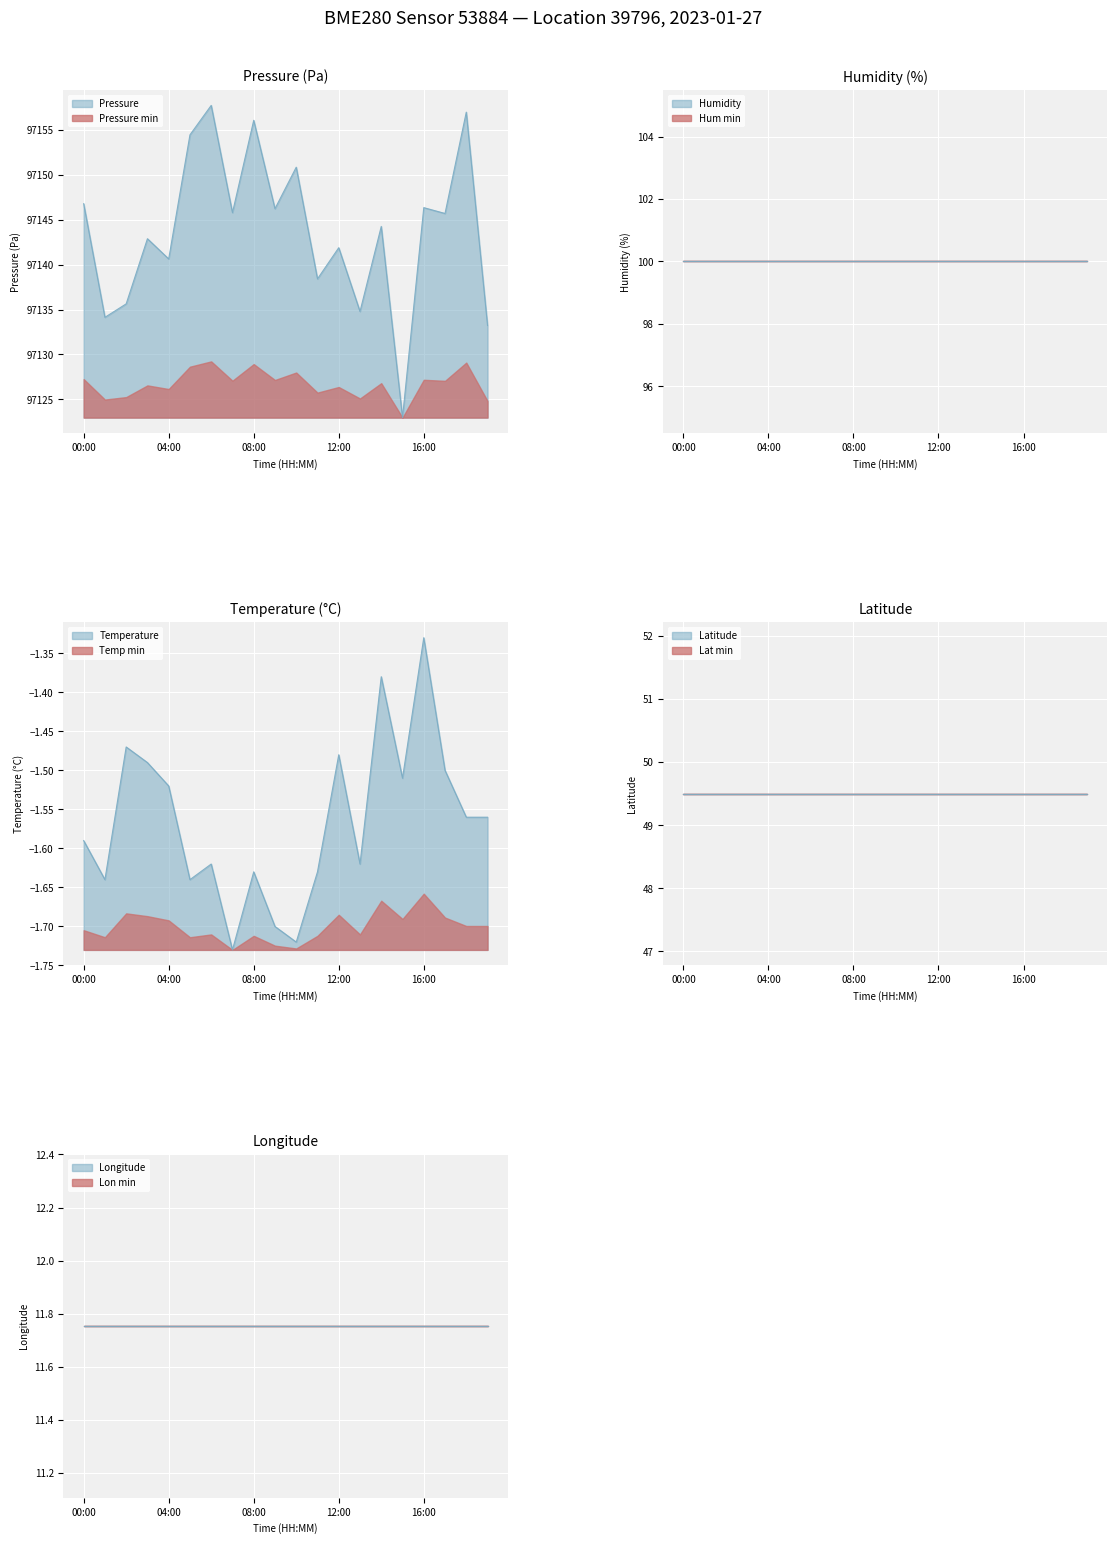

Where is temperature nearest to the value -1?

16:00